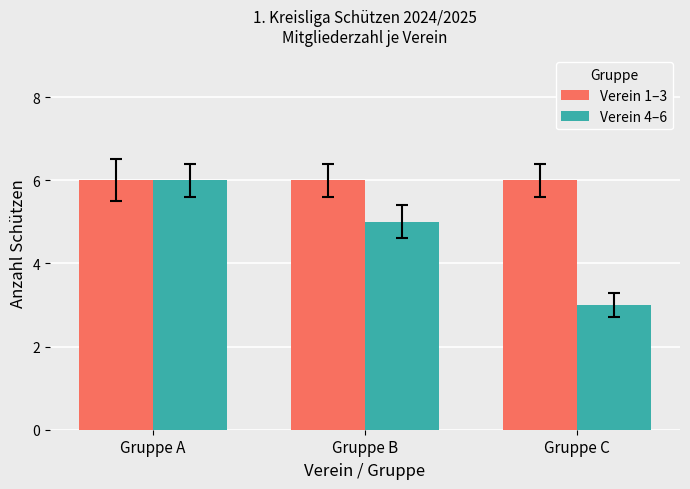

Reading left to right, transcribe all the data shown in this chart.

Verein 1–3: 6	6	6
Verein 4–6: 6	5	3